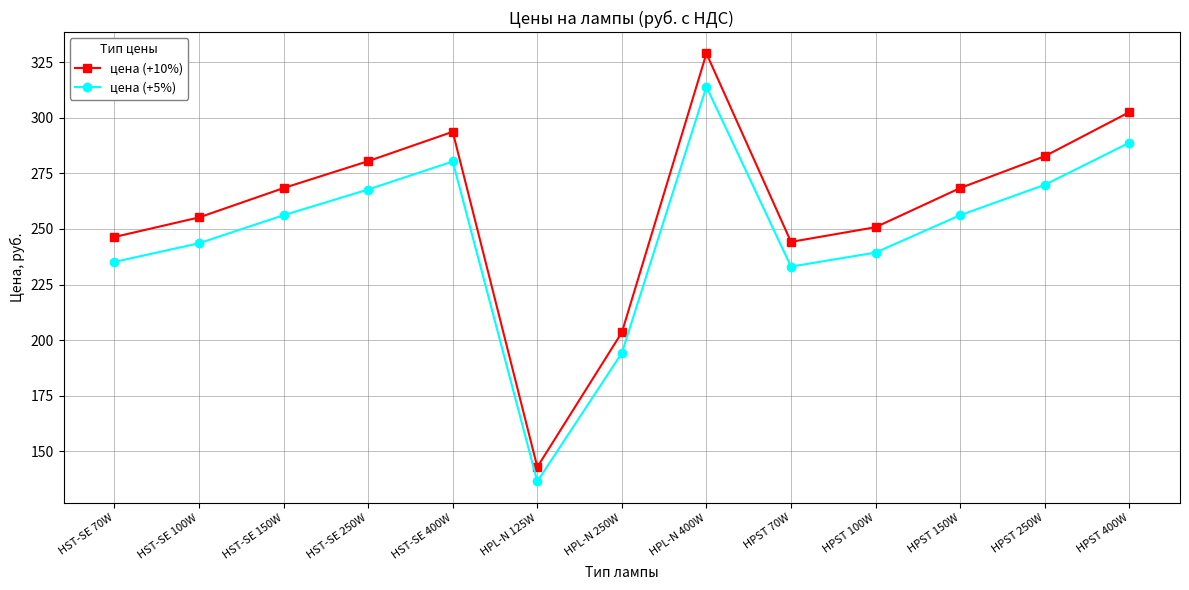

What is the smallest value displayed?

136.5